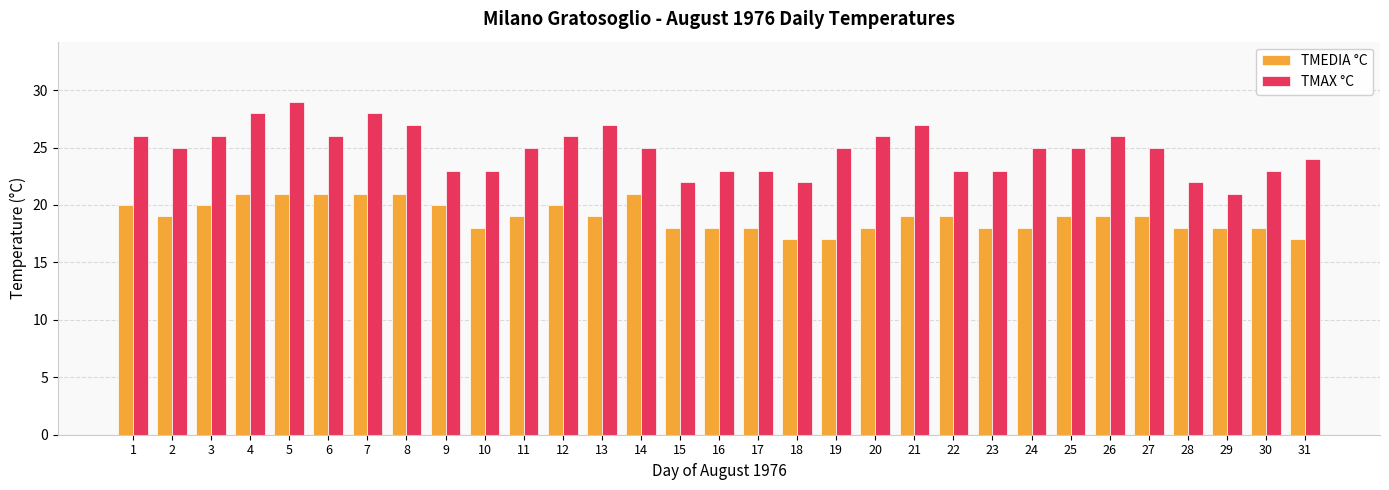

What is the difference between the highest and lowest values at 18?

5